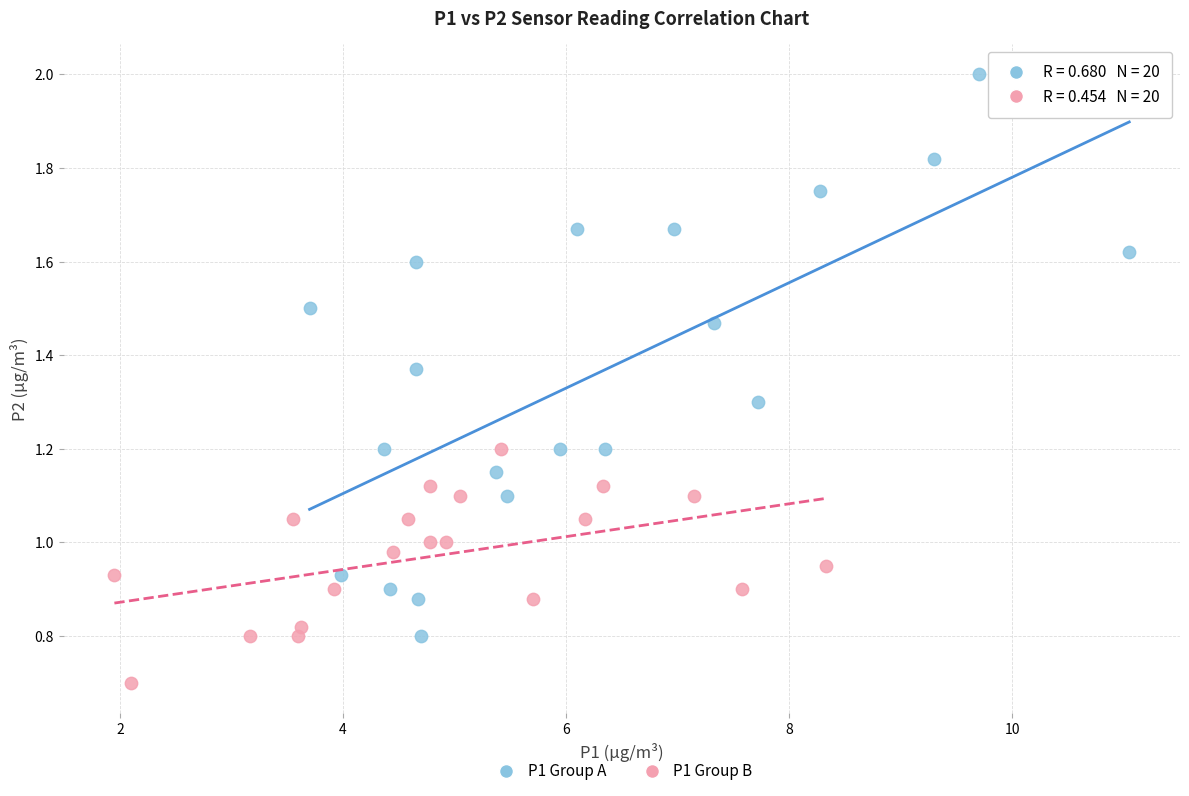

Which series has the widest spread of Y values?

P1 Group A